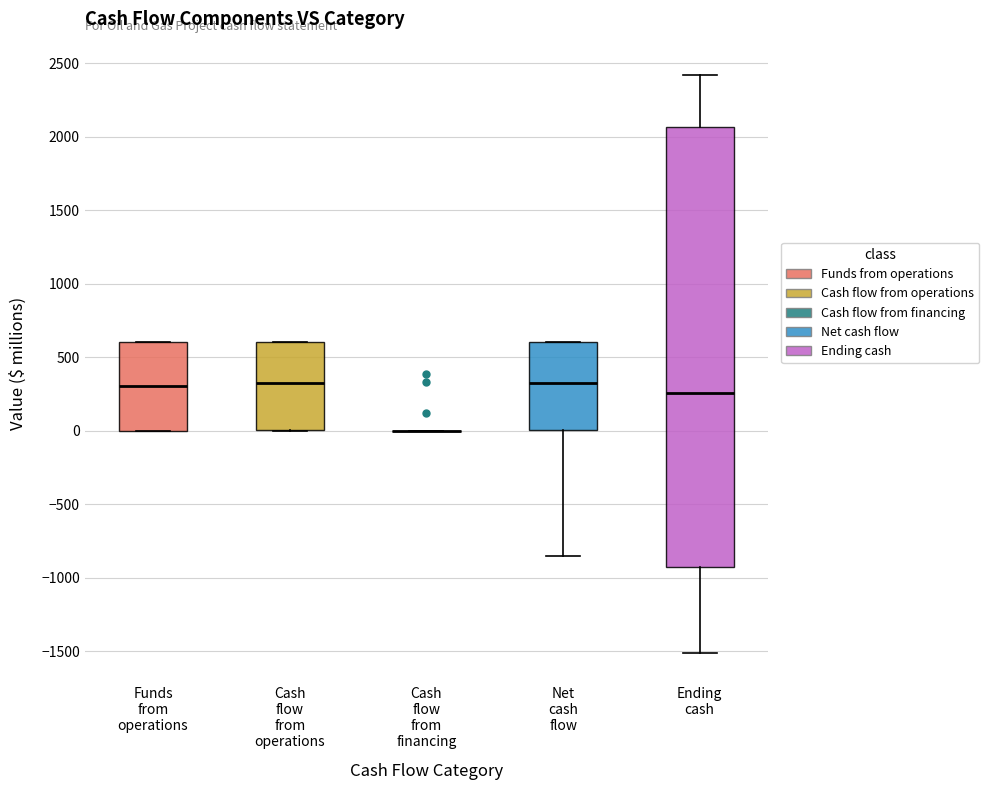

Reading left to right, read every box against the y-axis: the position of its median line, the range the box covers, and the ends of its whiskers. The values are not printed on the chart, so give them approximately, as read against the axis.

Funds from operations: median 300, box 0 to 600, whiskers 0 to 600
Cash flow from operations: median 350, box 0 to 600, whiskers 0 to 600
Cash flow from financing: box collapsed to a line at 0, whiskers 0 to 0
Net cash flow: median 350, box 0 to 600, whiskers -850 to 600
Ending cash: median 250, box -950 to 2050, whiskers -1500 to 2400